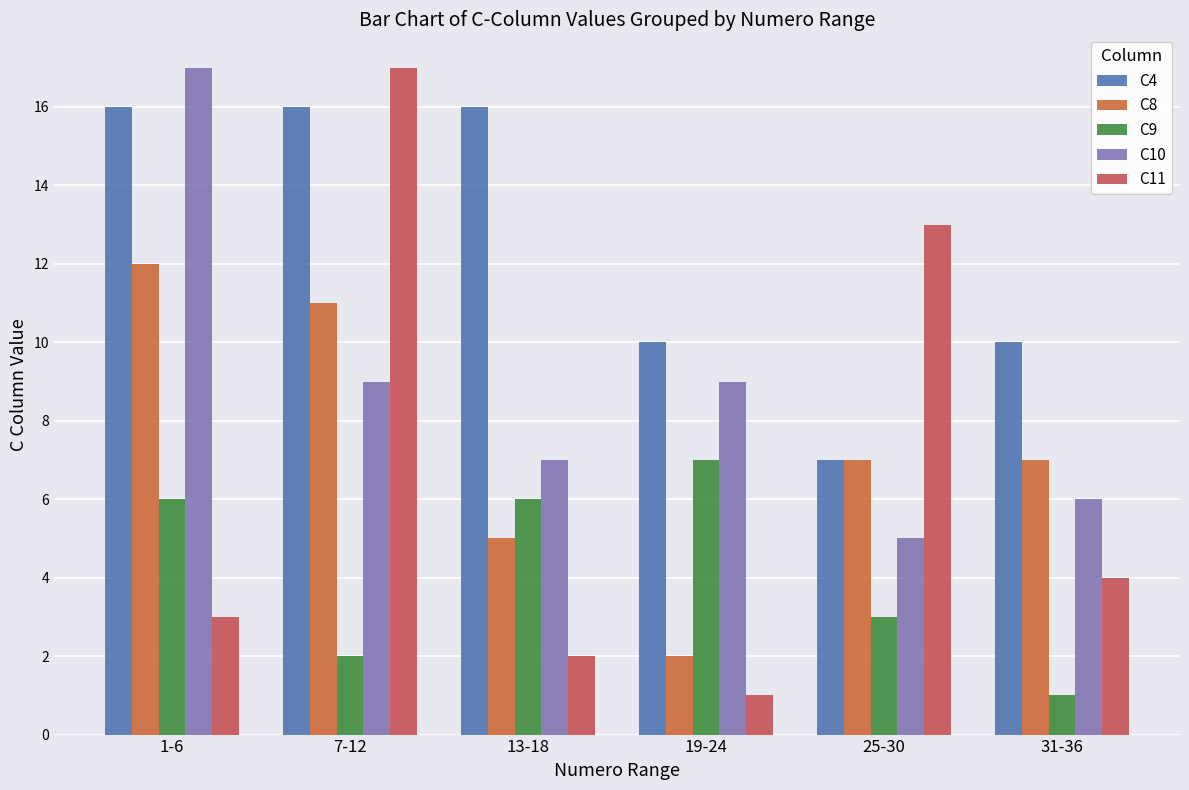

Which series has the largest range (max minus min)?

C11